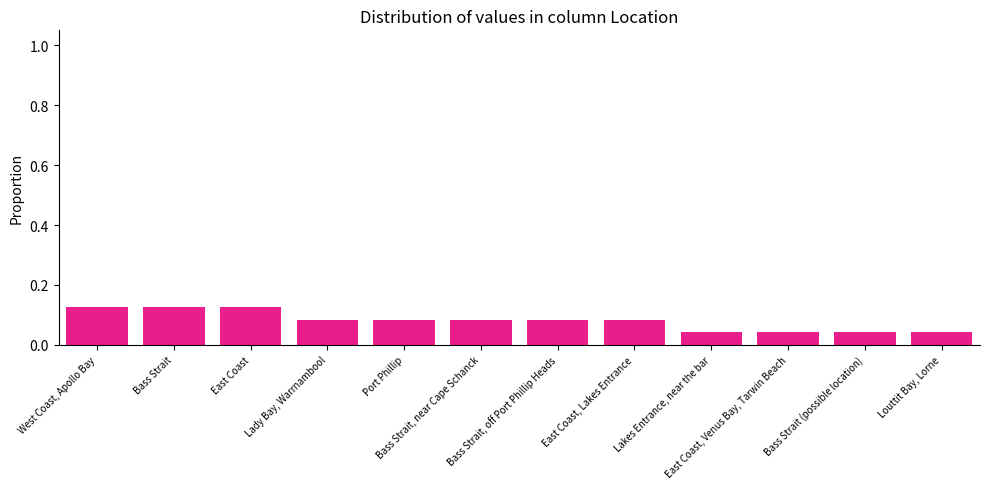

How many values are between 0 and 1?

12